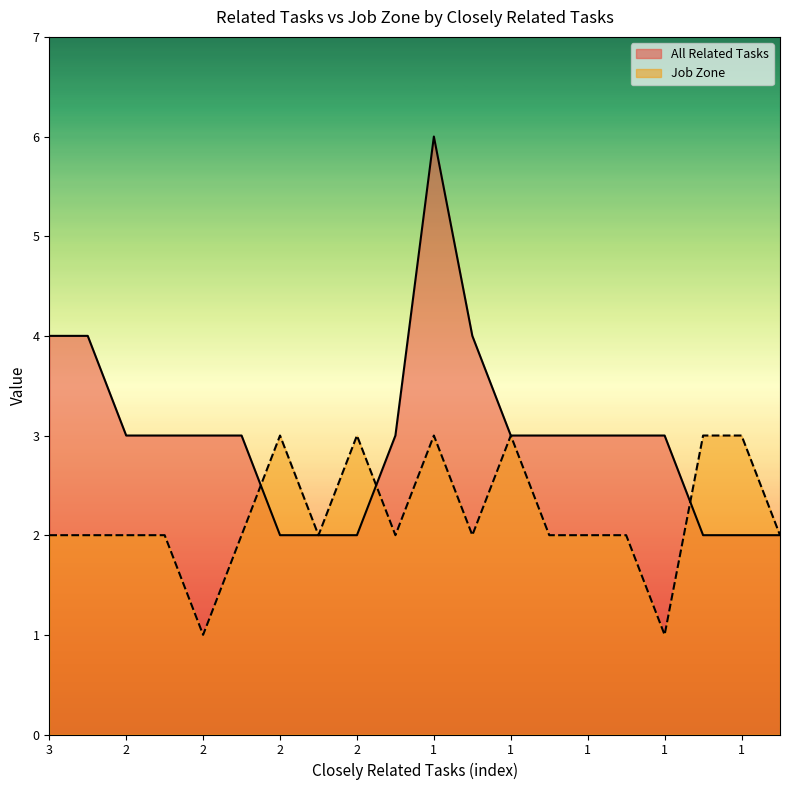

How many lines are shown in the chart?

2